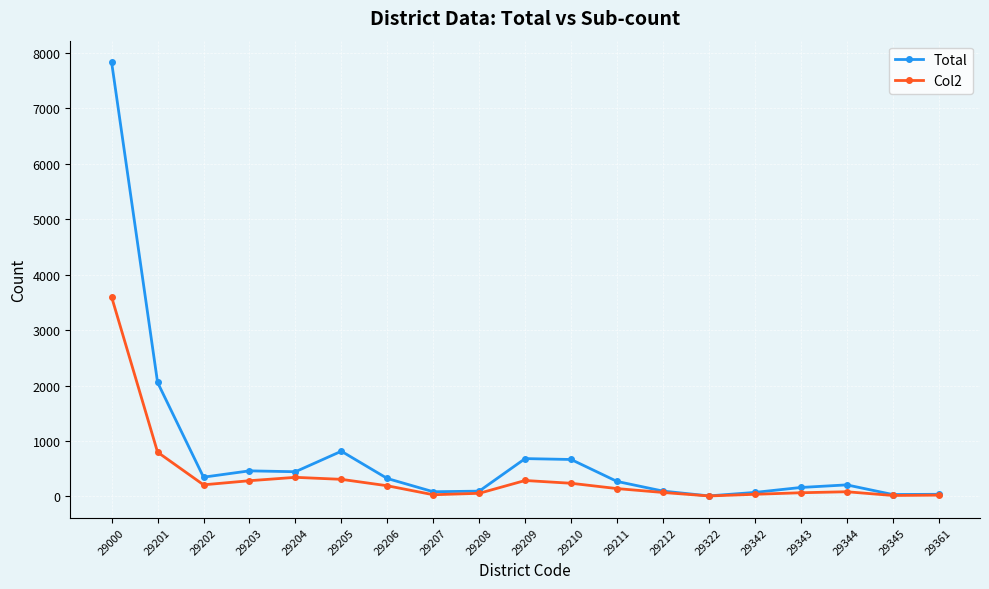

Rank the series at 29204 from highest to lowest value.

Total, Col2